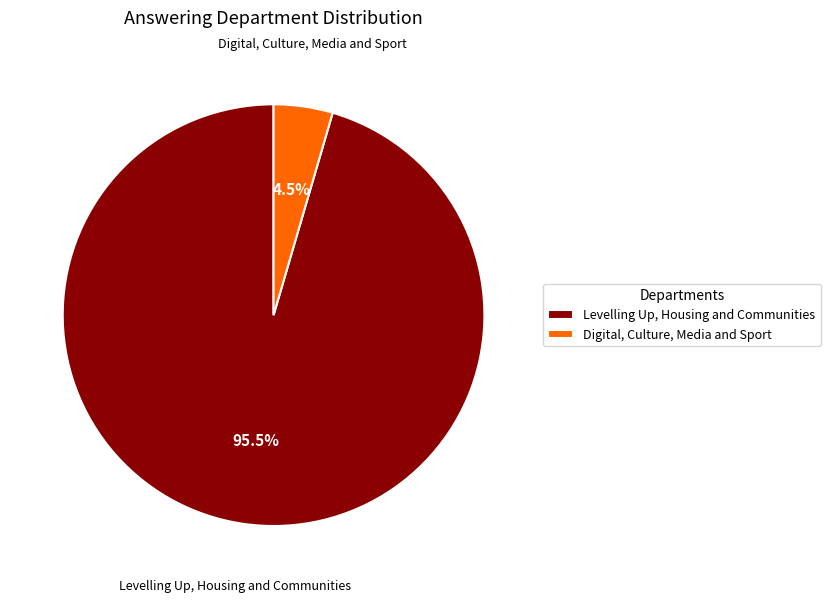

Which category accounts for the majority?

Levelling Up, Housing and Communities